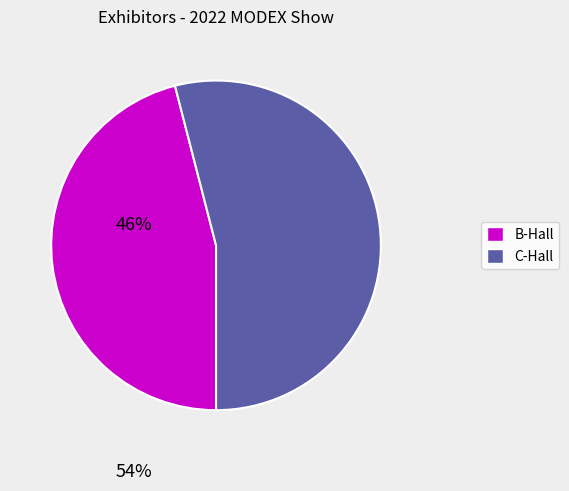

Does any single category account for the majority?

Yes